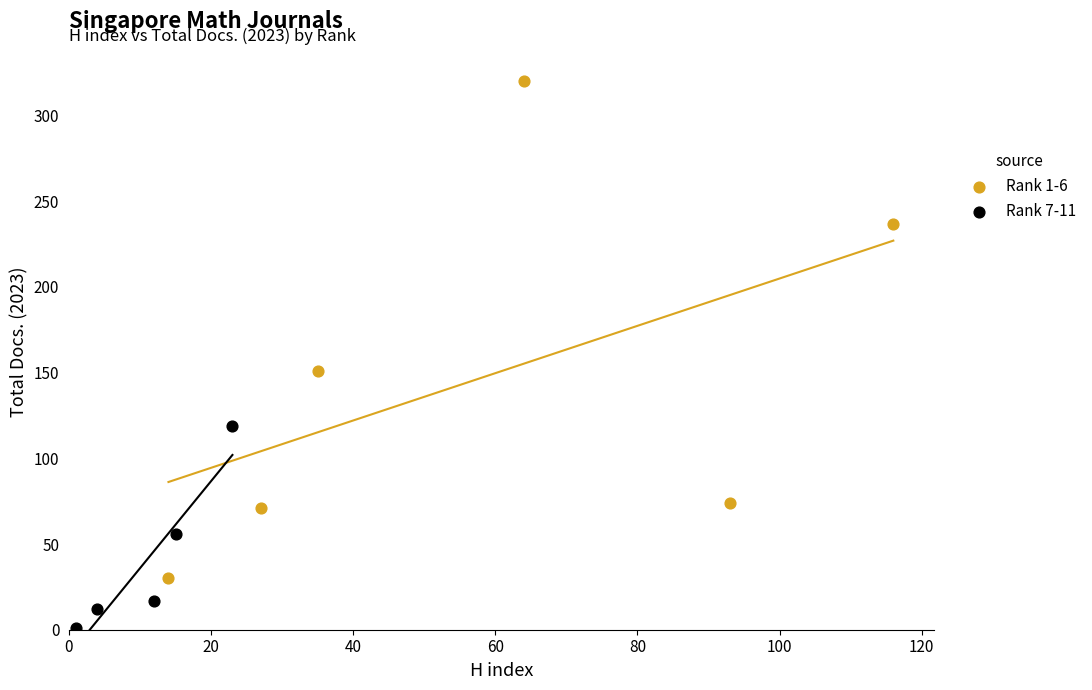

Which series contains the lowest Y value?

Rank 7-11